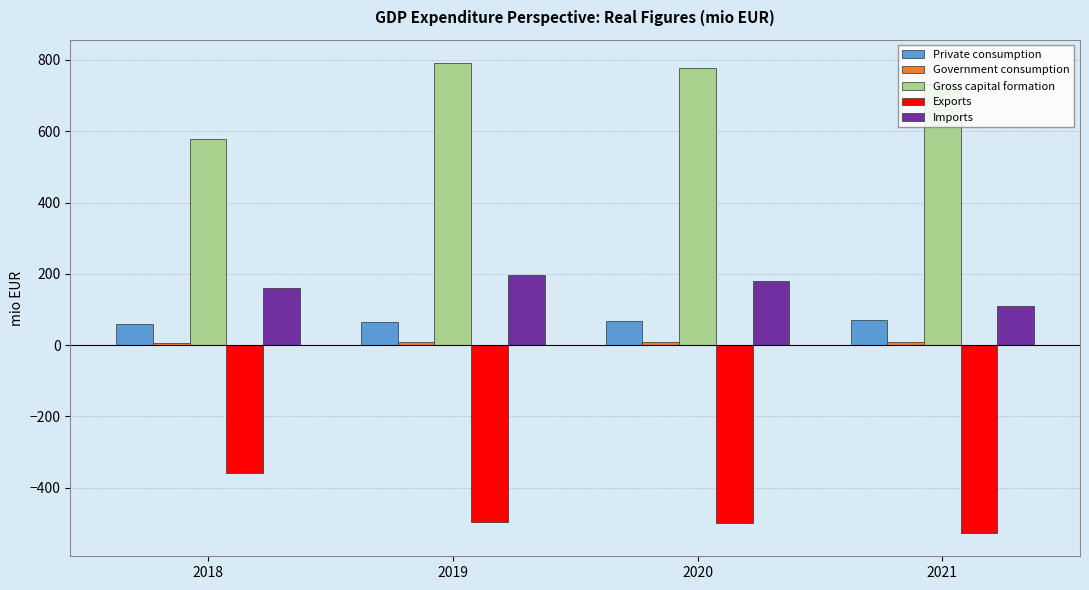

What is the sum of the Gross capital formation values at 2021 and 2020?

1510.8